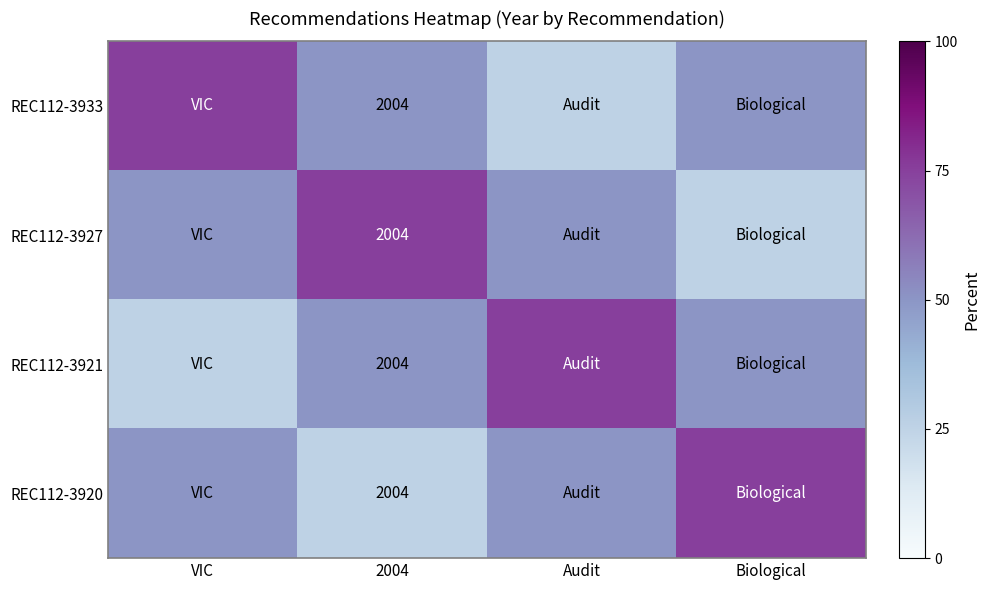

Is it true that REC112-3920 equals 3182 at 2004?

False